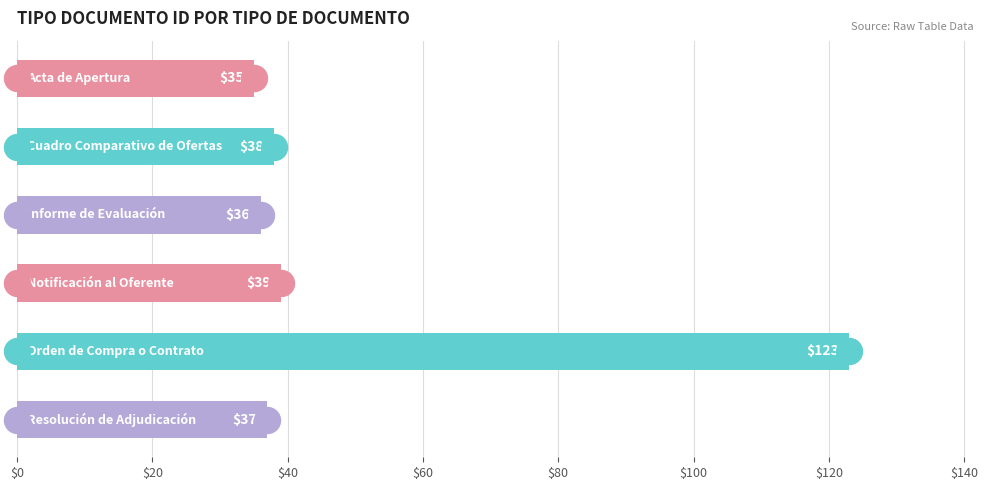

Approximately how many times larger is the value at $60 compared to $20?

1.0